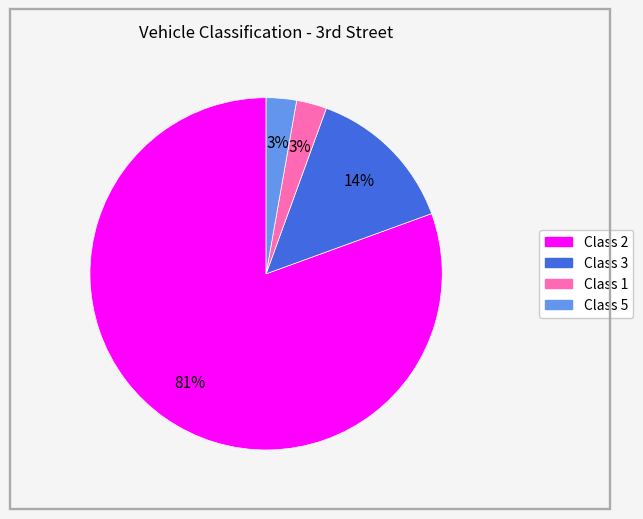

Approximately how many times larger is the value at Class 5 compared to Class 1?

1.0